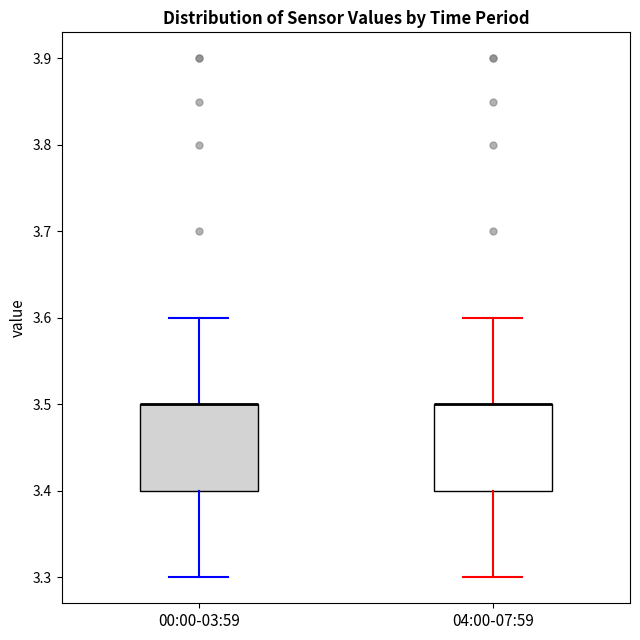

Reading left to right, read every box against the y-axis: the position of its median line, the range the box covers, and the ends of its whiskers. The values are not printed on the chart, so give them approximately, as read against the axis.

00:00-03:59: median 3.5 (drawn on the box's upper edge), box 3.4 to 3.5, whiskers 3.3 to 3.6
04:00-07:59: median 3.5 (drawn on the box's upper edge), box 3.4 to 3.5, whiskers 3.3 to 3.6